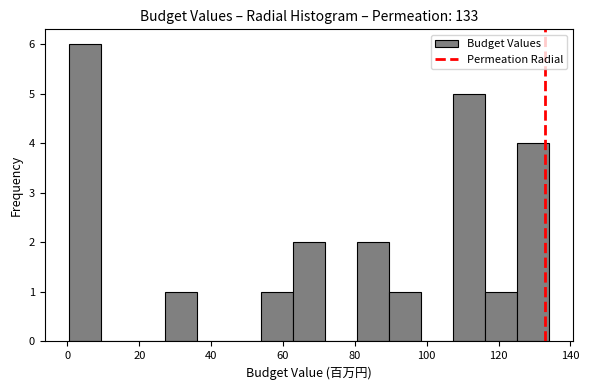

Reading left to right, transcribe this chart: for each bar, give the range it covers on the x-axis and its height. Neither the bar edges nor the heights are printed on the chart, so give them approximately, as read against the axes.

0 to 10: 6
10 to 18: 0
18 to 28: 0
28 to 36: 1
36 to 44: 0
44 to 54: 0
54 to 62: 1
62 to 72: 2
72 to 80: 0
80 to 90: 2
90 to 98: 1
98 to 108: 0
108 to 116: 5
116 to 126: 1
126 to 134: 4